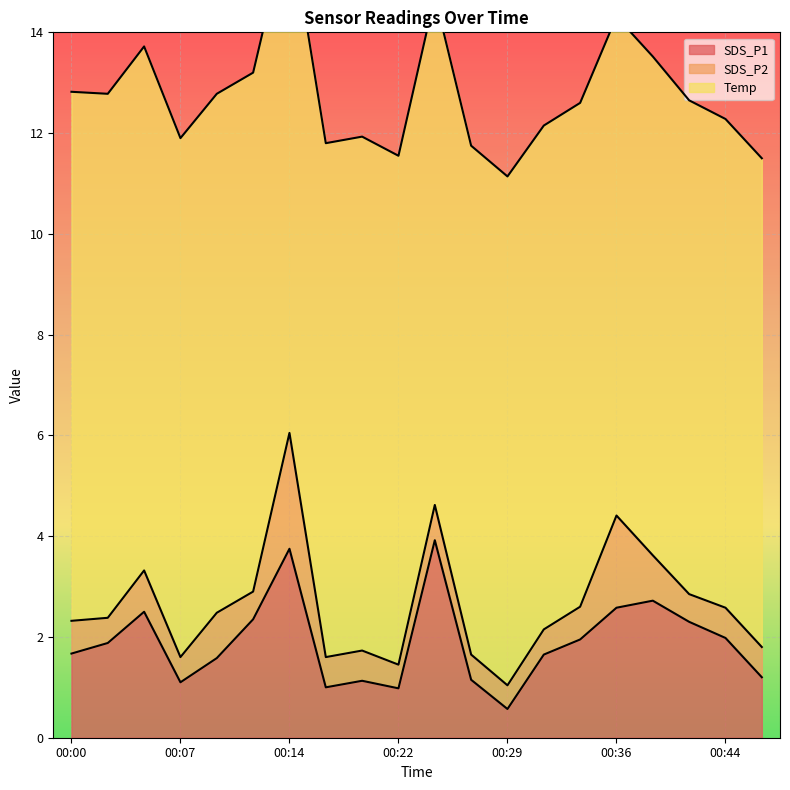

Is the value of SDS_P2 at 00:02 greater than the value of Temp at 00:36?

No